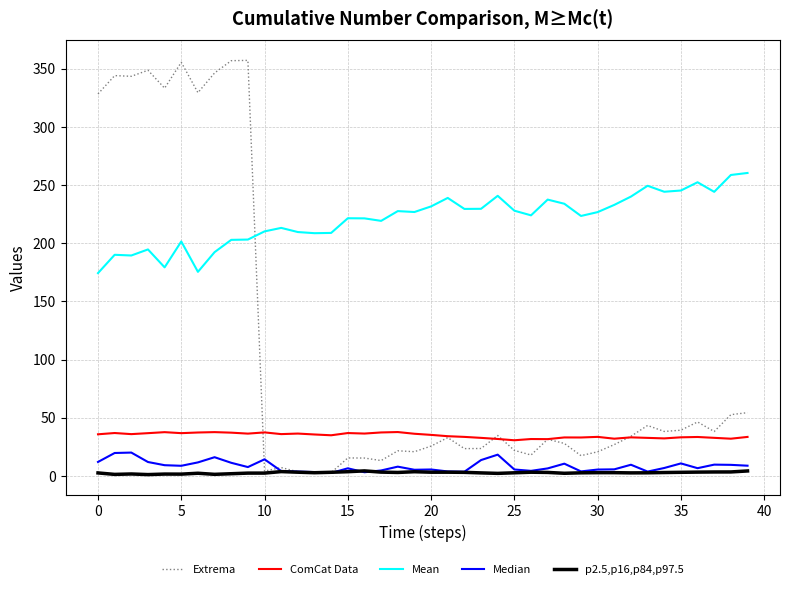

Which series has the largest total across all categories?

Mean